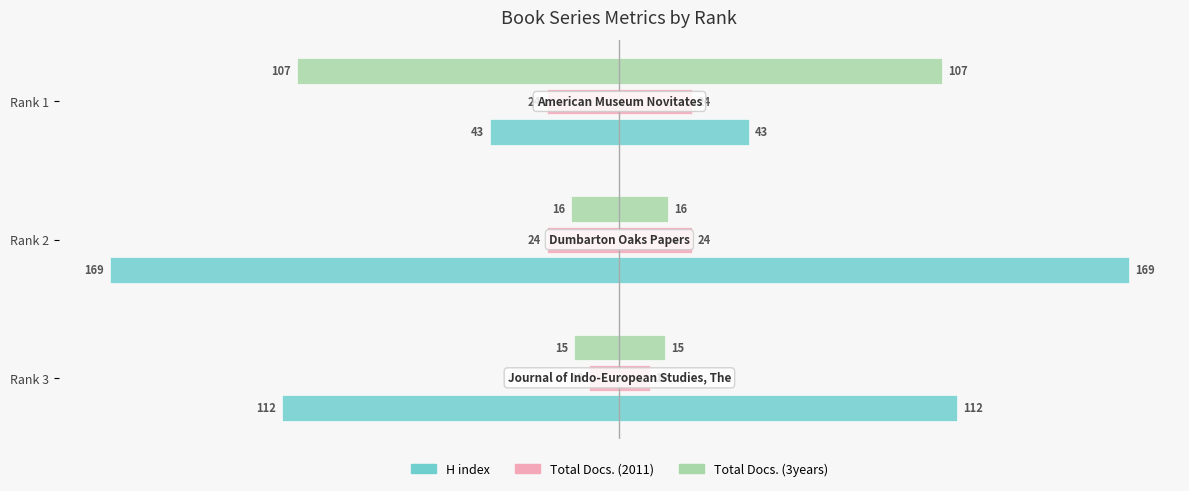

Count the number of categories in the chart.

3